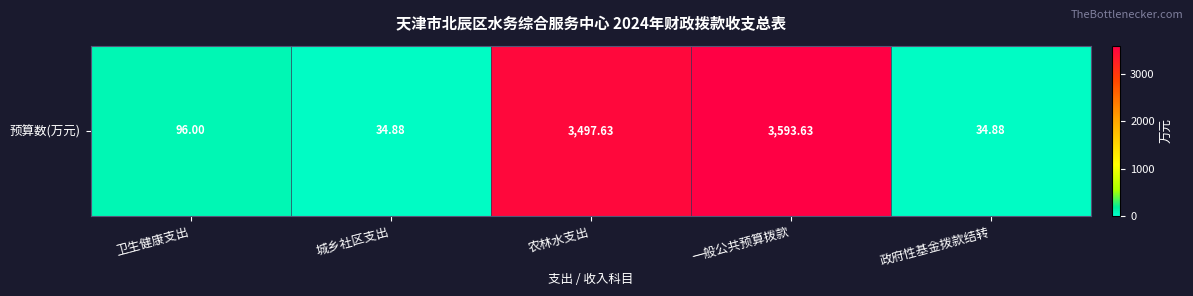

True or false: the data shows 5737.8 at 一般公共预算拨款.

False